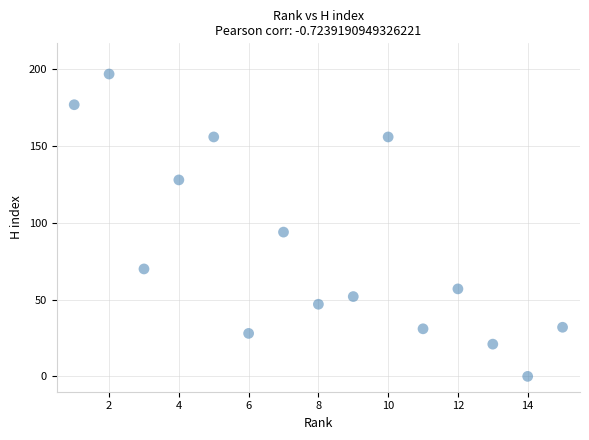

What is the range of X values (max minus min)?

14